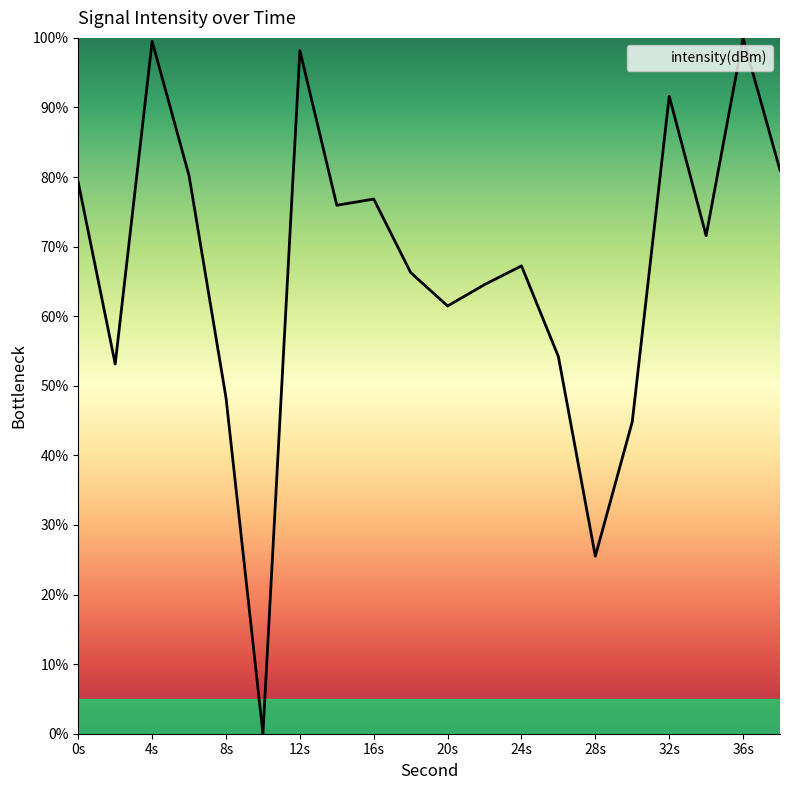

What is the sum of all values?

1339.5